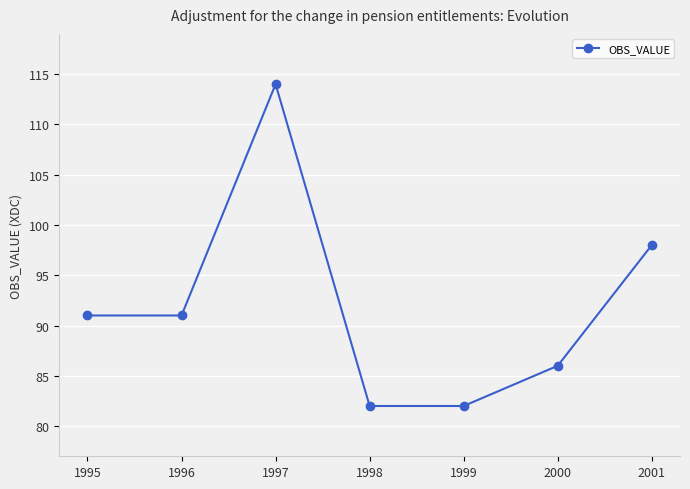

What is the value of the 5th point from the left?

82